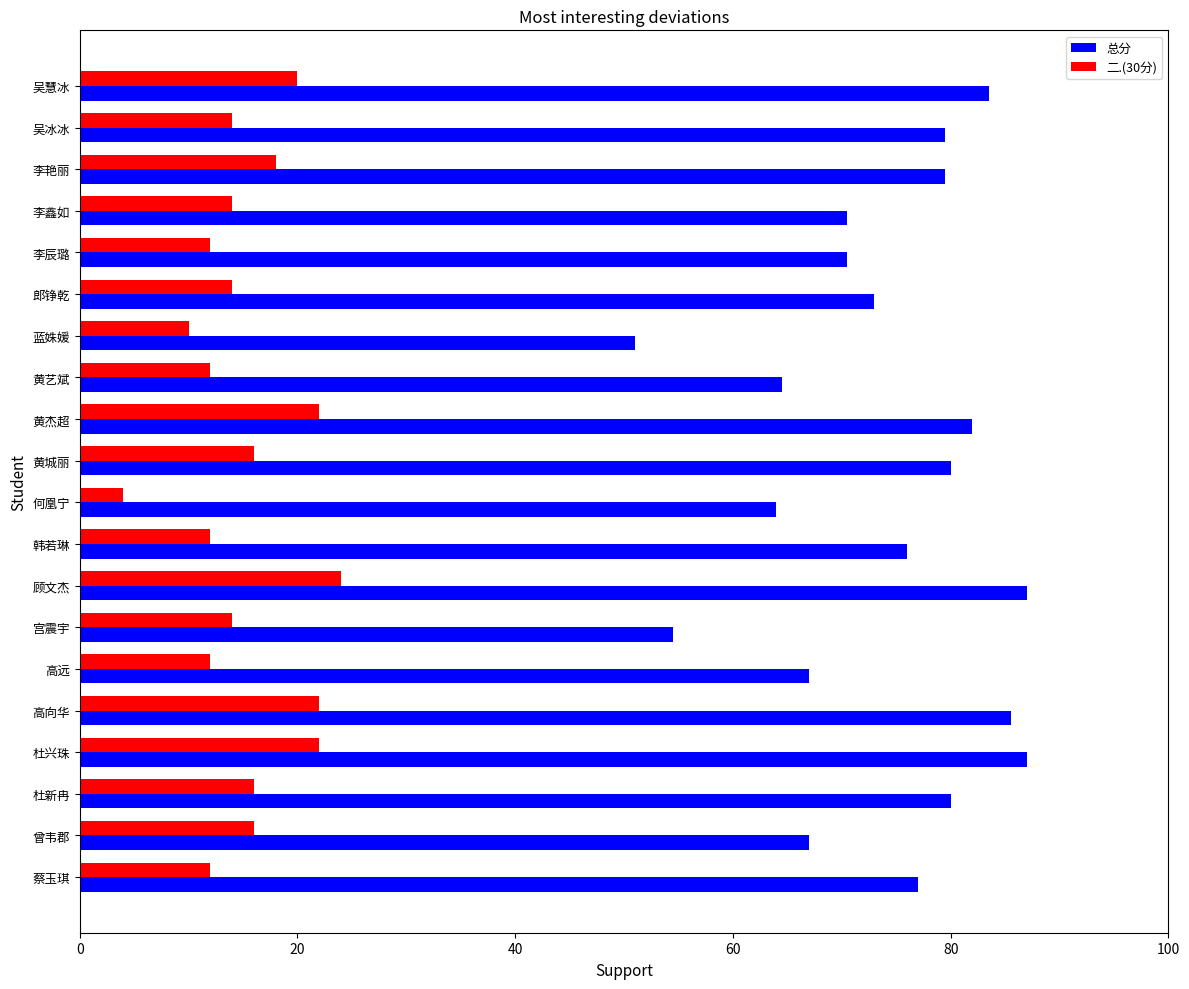

At which category does the chart reach its minimum across all series?

何凰宁